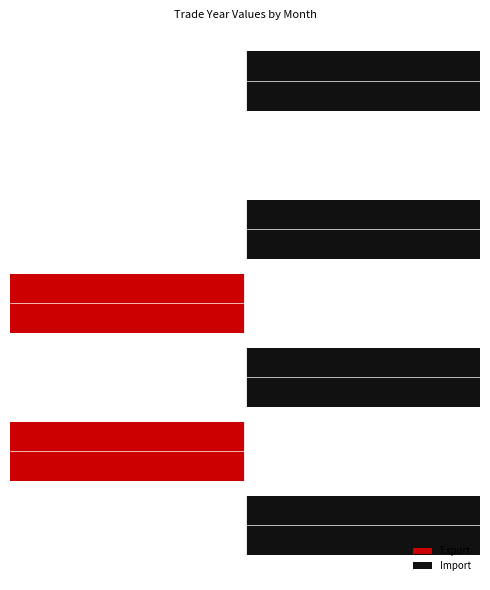

Are the bars grouped side by side (vs. stacked)?

No